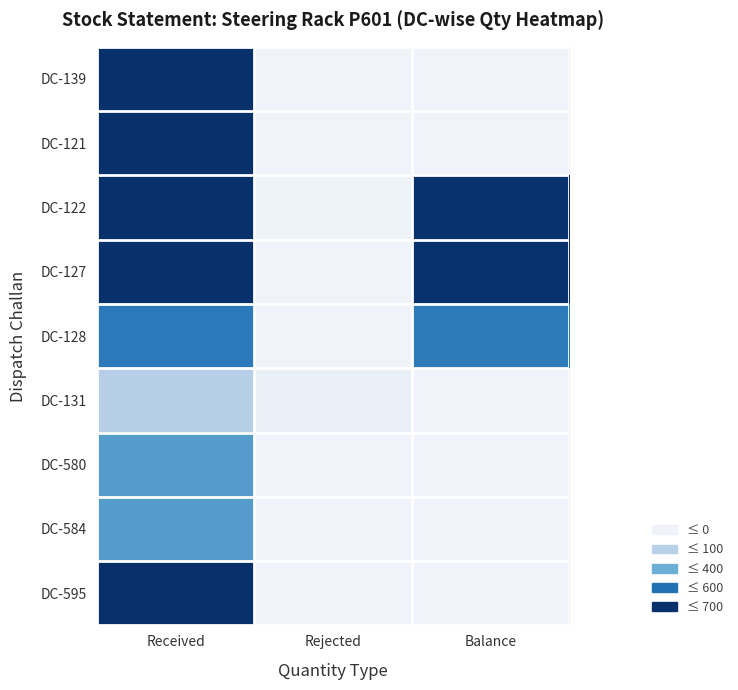

Between Received and Balance, which is larger?

Received